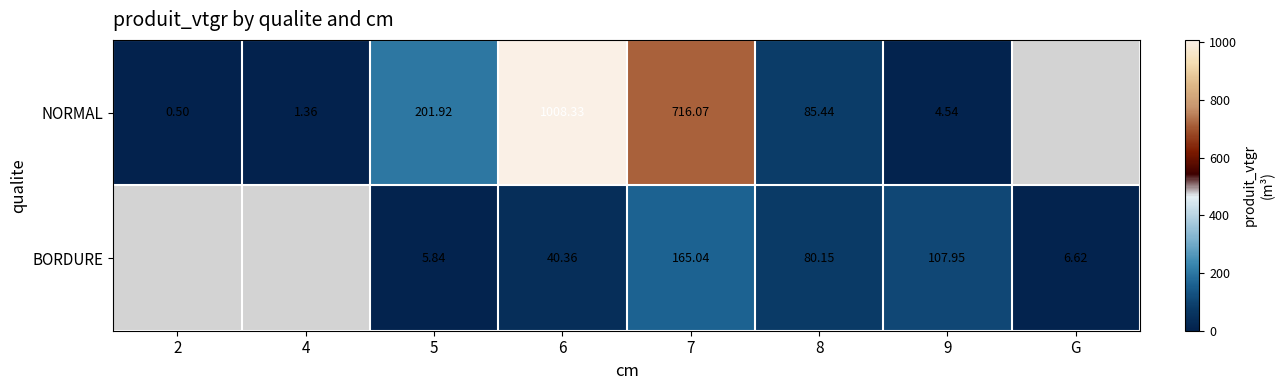

Between 5 and 7, which series saw the biggest shift?

NORMAL